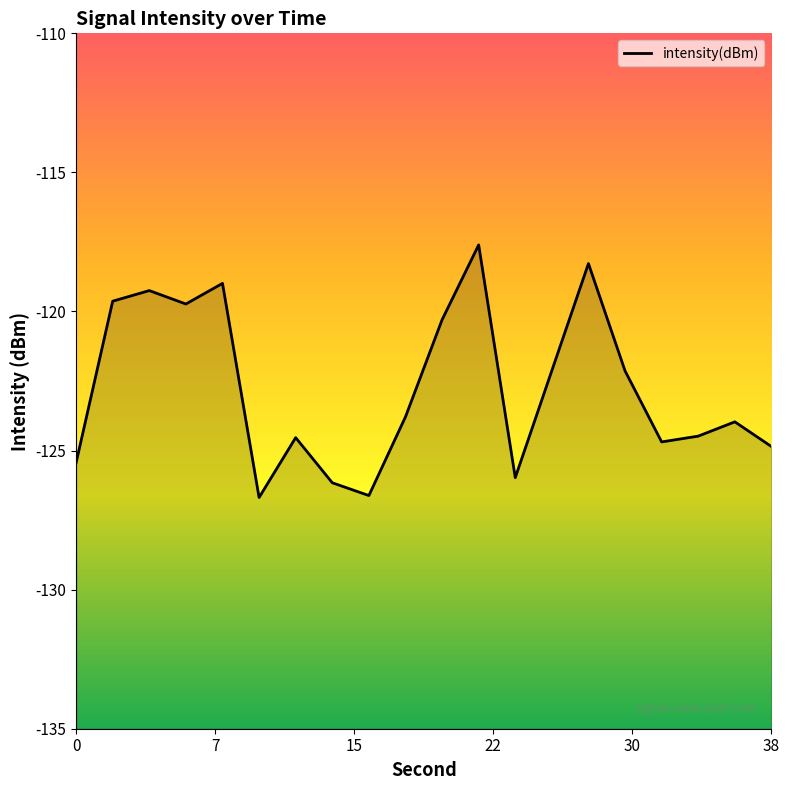

Is it true that the value at 0 is -125.4?

True